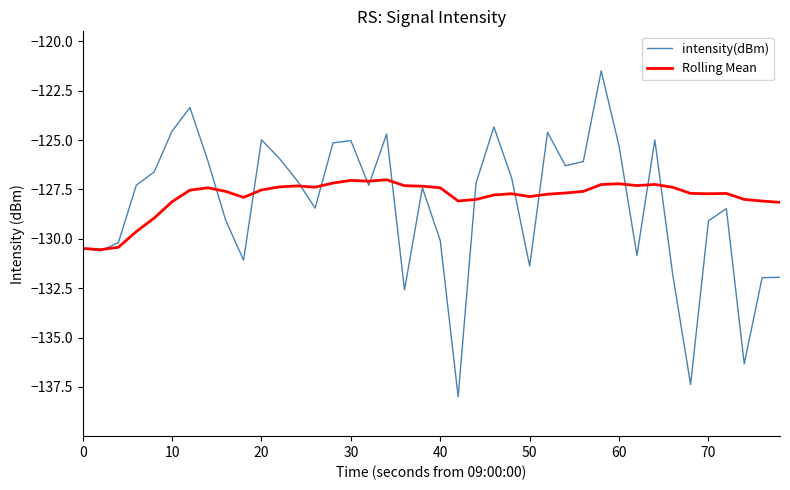

What is the smallest value displayed?

-138.0